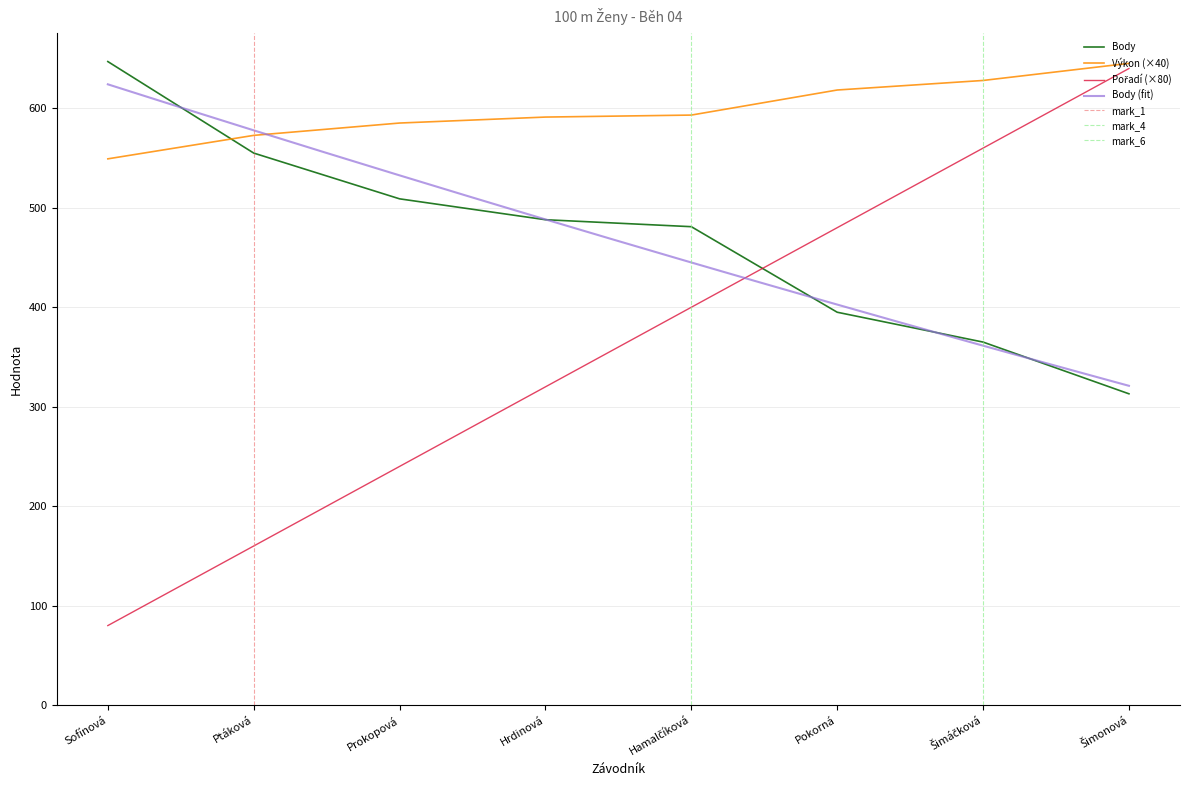

What is the lowest value of the Body series?

313.0